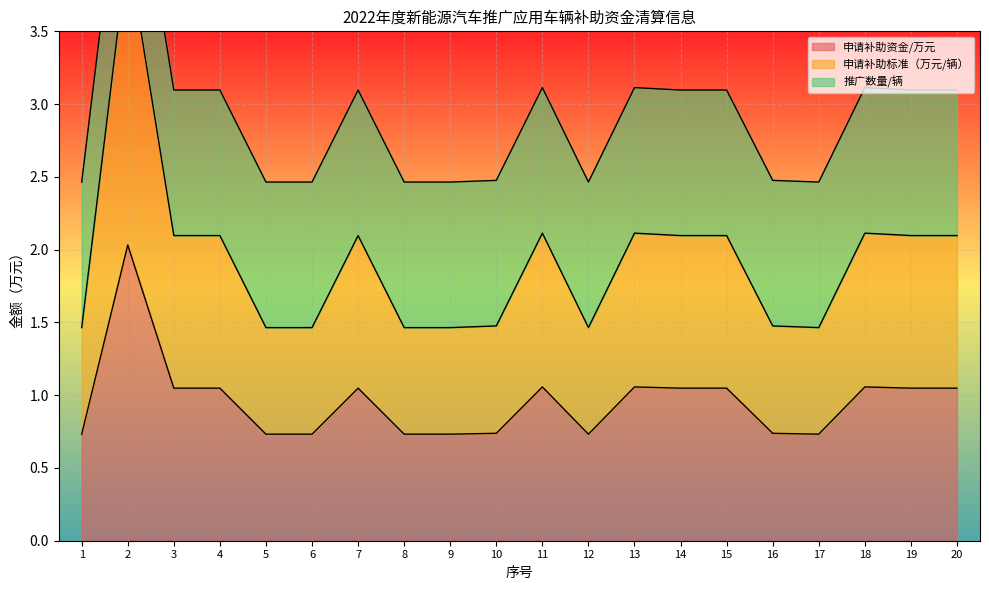

How many data points in 申请补助资金/万元 are above 1?

11